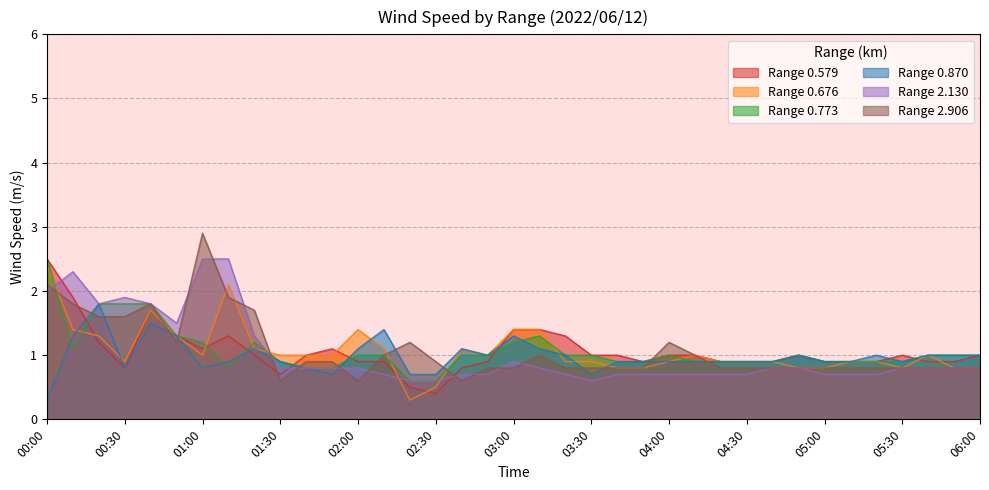

What is the difference between the second highest and minimum values in the 2.906 series?

1.5